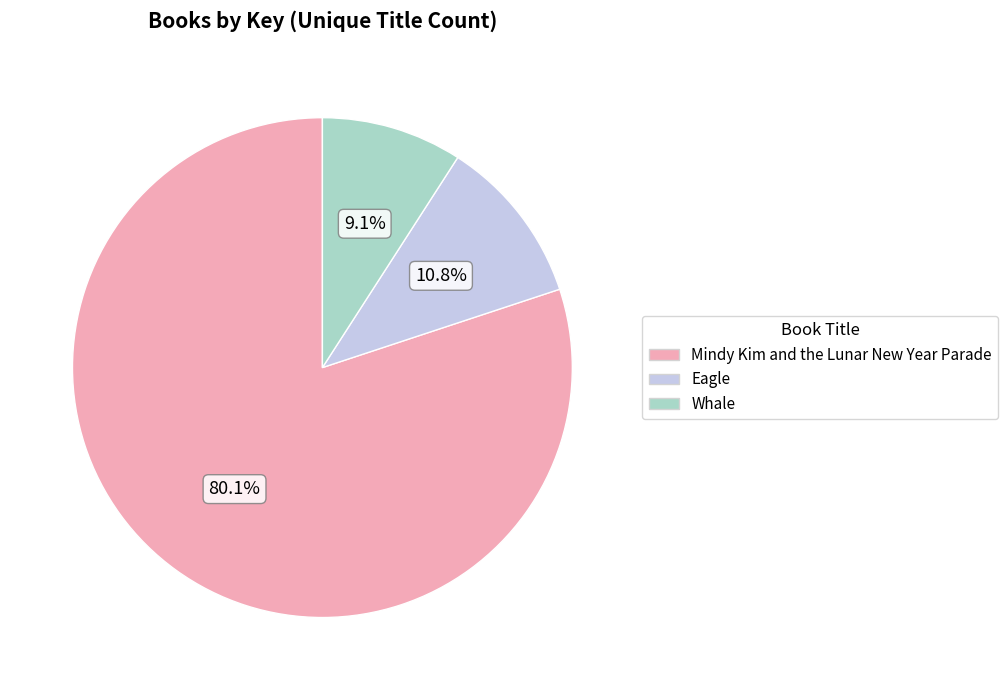

True or false: Whale accounts for 9% of the total.

True